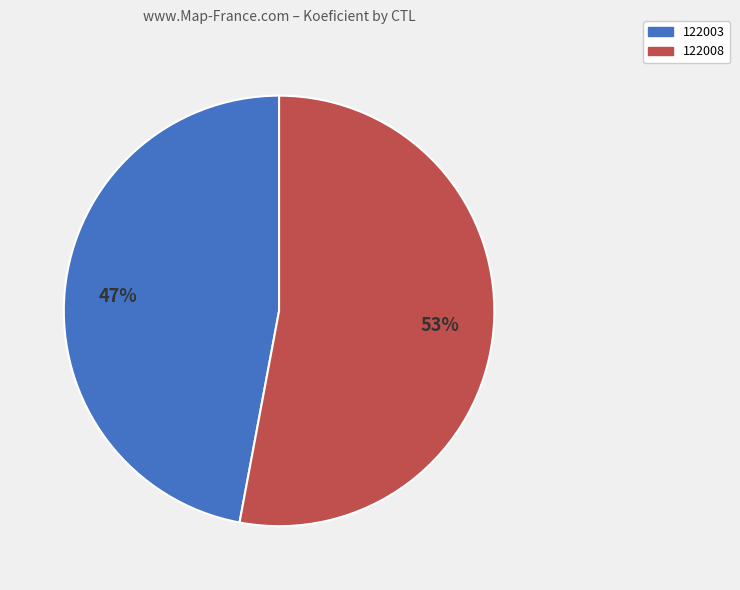

Rank the categories by value from lowest to highest.

122003, 122008